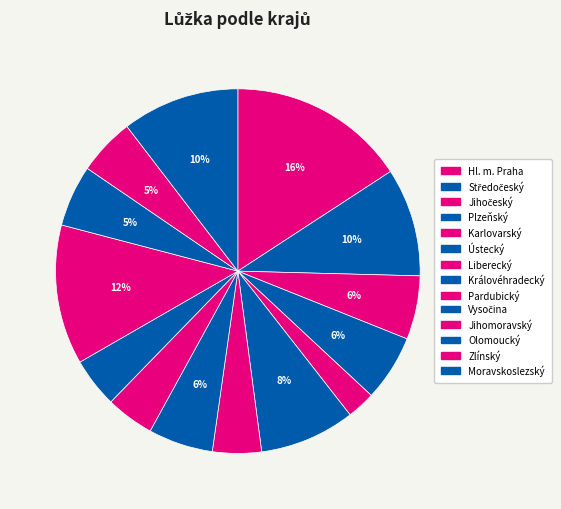

What is the ratio of the value at Zlínský to the value at Karlovarský?

2.0